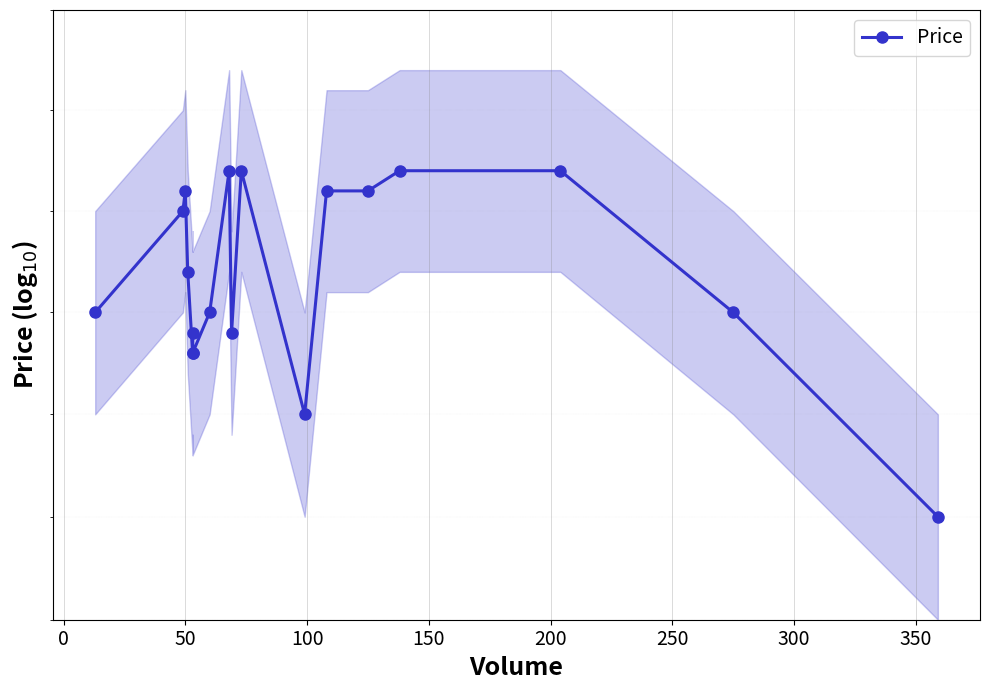

What is the sum of all values?

1713.2